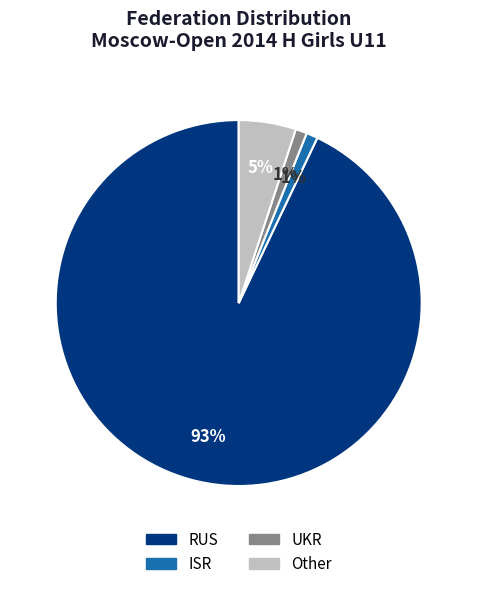

Do RUS and UKR together represent more than half of the pie?

Yes